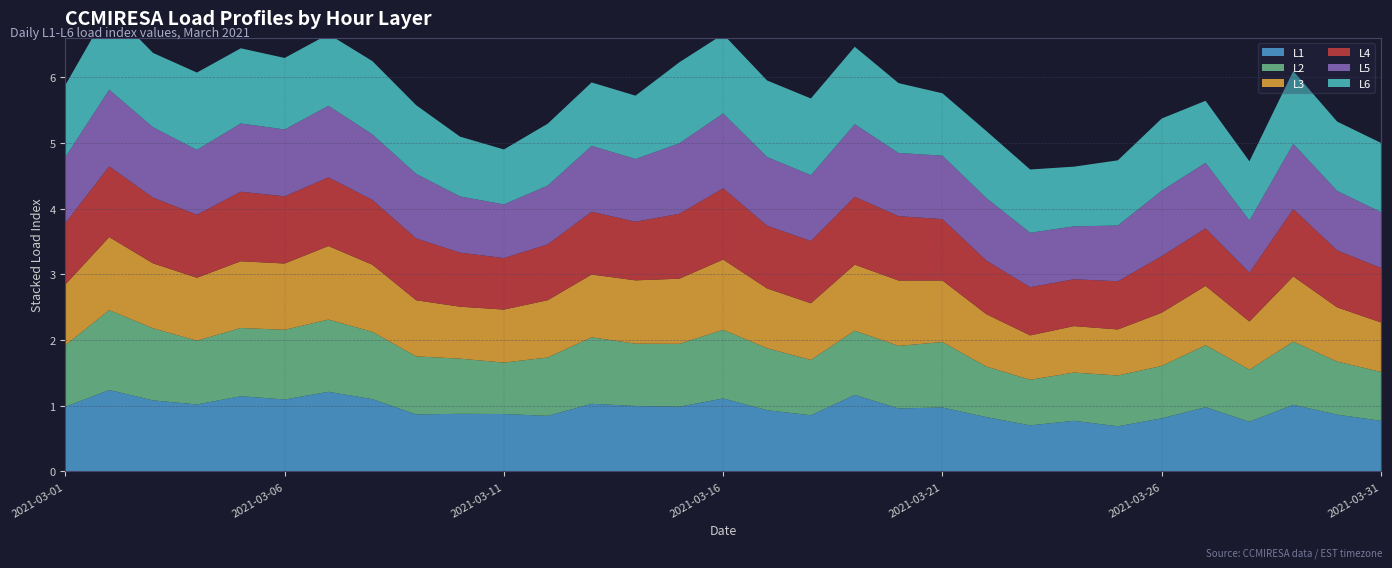

Reading right to left, extract all data points from this chart.

L1: 2021-03-31=0.8	2021-03-30=0.9	2021-03-29=1.0	2021-03-28=0.8	2021-03-27=1.0	2021-03-26=0.8	2021-03-25=0.7	2021-03-24=0.8	2021-03-23=0.7	2021-03-22=0.8	2021-03-21=1.0	2021-03-20=1.0	2021-03-19=1.2	2021-03-18=0.9	2021-03-17=0.9	2021-03-16=1.1	2021-03-15=1.0	2021-03-14=1.0	2021-03-13=1.0	2021-03-12=0.8	2021-03-11=0.9	2021-03-10=0.9	2021-03-09=0.9	2021-03-08=1.1	2021-03-07=1.2	2021-03-06=1.1	2021-03-05=1.1	2021-03-04=1.0	2021-03-03=1.1	2021-03-02=1.2	2021-03-01=1.0
L2: 2021-03-31=0.7	2021-03-30=0.8	2021-03-29=1.0	2021-03-28=0.8	2021-03-27=0.9	2021-03-26=0.8	2021-03-25=0.8	2021-03-24=0.7	2021-03-23=0.7	2021-03-22=0.8	2021-03-21=1.0	2021-03-20=1.0	2021-03-19=1.0	2021-03-18=0.8	2021-03-17=0.9	2021-03-16=1.0	2021-03-15=1.0	2021-03-14=0.9	2021-03-13=1.0	2021-03-12=0.9	2021-03-11=0.8	2021-03-10=0.8	2021-03-09=0.9	2021-03-08=1.0	2021-03-07=1.1	2021-03-06=1.1	2021-03-05=1.0	2021-03-04=1.0	2021-03-03=1.1	2021-03-02=1.2	2021-03-01=0.9
L3: 2021-03-31=0.8	2021-03-30=0.8	2021-03-29=1.0	2021-03-28=0.7	2021-03-27=0.9	2021-03-26=0.8	2021-03-25=0.7	2021-03-24=0.7	2021-03-23=0.7	2021-03-22=0.8	2021-03-21=0.9	2021-03-20=1.0	2021-03-19=1.0	2021-03-18=0.9	2021-03-17=0.9	2021-03-16=1.1	2021-03-15=1.0	2021-03-14=1.0	2021-03-13=1.0	2021-03-12=0.9	2021-03-11=0.8	2021-03-10=0.8	2021-03-09=0.9	2021-03-08=1.0	2021-03-07=1.1	2021-03-06=1.0	2021-03-05=1.0	2021-03-04=1.0	2021-03-03=1.0	2021-03-02=1.1	2021-03-01=0.9
L4: 2021-03-31=0.8	2021-03-30=0.9	2021-03-29=1.0	2021-03-28=0.7	2021-03-27=0.9	2021-03-26=0.9	2021-03-25=0.7	2021-03-24=0.7	2021-03-23=0.7	2021-03-22=0.8	2021-03-21=0.9	2021-03-20=1.0	2021-03-19=1.0	2021-03-18=0.9	2021-03-17=1.0	2021-03-16=1.1	2021-03-15=1.0	2021-03-14=0.9	2021-03-13=1.0	2021-03-12=0.9	2021-03-11=0.8	2021-03-10=0.8	2021-03-09=0.9	2021-03-08=1.0	2021-03-07=1.0	2021-03-06=1.0	2021-03-05=1.1	2021-03-04=1.0	2021-03-03=1.0	2021-03-02=1.1	2021-03-01=0.9
L5: 2021-03-31=0.8	2021-03-30=0.9	2021-03-29=1.0	2021-03-28=0.8	2021-03-27=1.0	2021-03-26=1.0	2021-03-25=0.8	2021-03-24=0.8	2021-03-23=0.8	2021-03-22=1.0	2021-03-21=1.0	2021-03-20=1.0	2021-03-19=1.1	2021-03-18=1.0	2021-03-17=1.0	2021-03-16=1.1	2021-03-15=1.1	2021-03-14=1.0	2021-03-13=1.0	2021-03-12=0.9	2021-03-11=0.8	2021-03-10=0.9	2021-03-09=1.0	2021-03-08=1.0	2021-03-07=1.1	2021-03-06=1.0	2021-03-05=1.0	2021-03-04=1.0	2021-03-03=1.1	2021-03-02=1.2	2021-03-01=1.0
L6: 2021-03-31=1.1	2021-03-30=1.1	2021-03-29=1.1	2021-03-28=0.9	2021-03-27=0.9	2021-03-26=1.1	2021-03-25=1.0	2021-03-24=0.9	2021-03-23=1.0	2021-03-22=1.0	2021-03-21=0.9	2021-03-20=1.1	2021-03-19=1.2	2021-03-18=1.2	2021-03-17=1.2	2021-03-16=1.2	2021-03-15=1.2	2021-03-14=1.0	2021-03-13=1.0	2021-03-12=0.9	2021-03-11=0.8	2021-03-10=0.9	2021-03-09=1.0	2021-03-08=1.1	2021-03-07=1.1	2021-03-06=1.1	2021-03-05=1.1	2021-03-04=1.2	2021-03-03=1.1	2021-03-02=1.2	2021-03-01=1.1